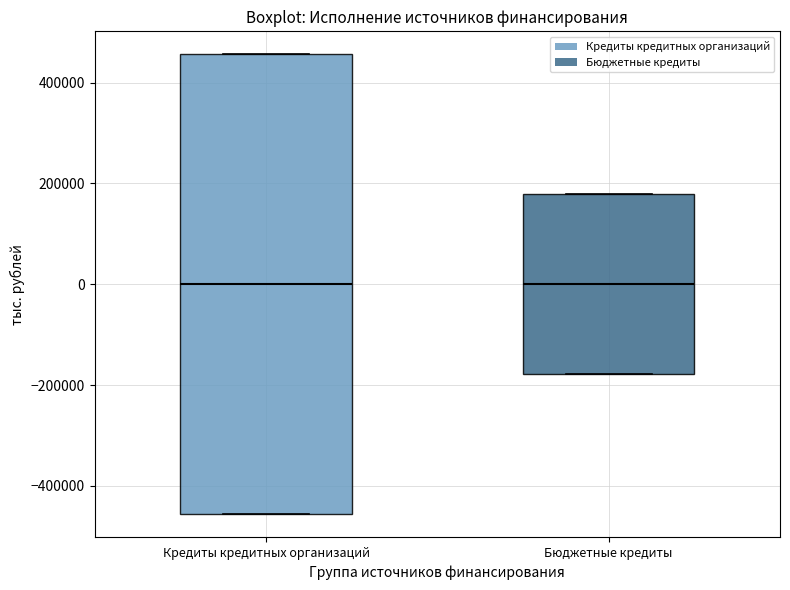

Reading left to right, transcribe this box plot: for each box, give where its median line is, the range the box spans, and where its two whiskers end, as read against the y-axis. The values are not printed on the chart, so give them approximately, as read against the axis.

Кредиты кредитных организаций: median 0, box -460000 to 460000, whiskers -460000 to 460000
Бюджетные кредиты: median 0, box -180000 to 180000, whiskers -180000 to 180000